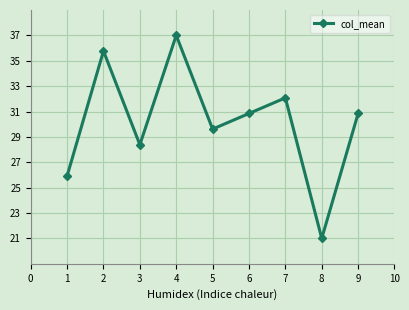

What is the average value?

30.2